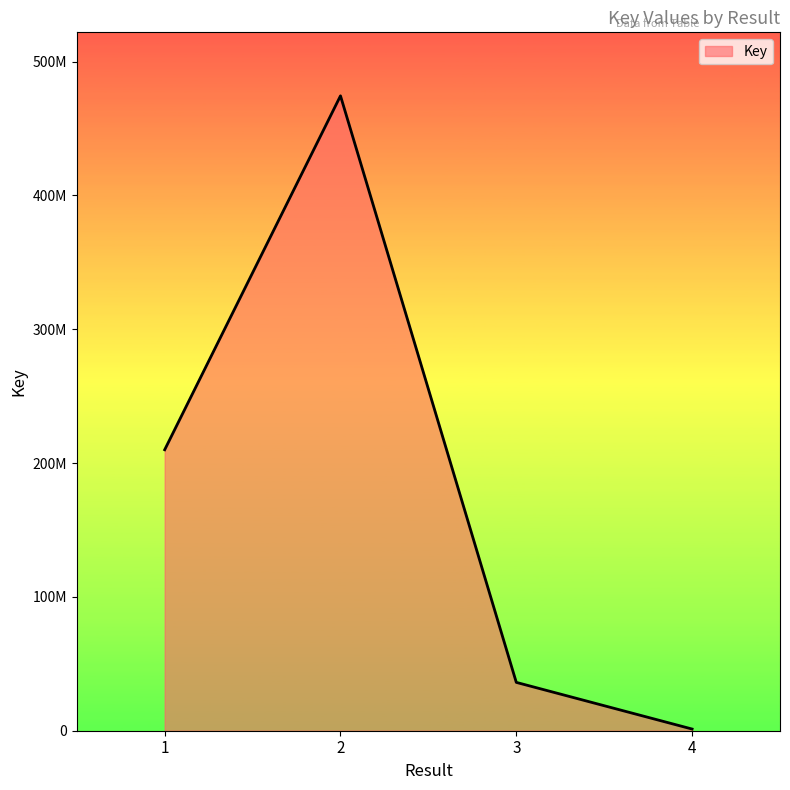

Is this an area chart (filled region under the line)?

Yes